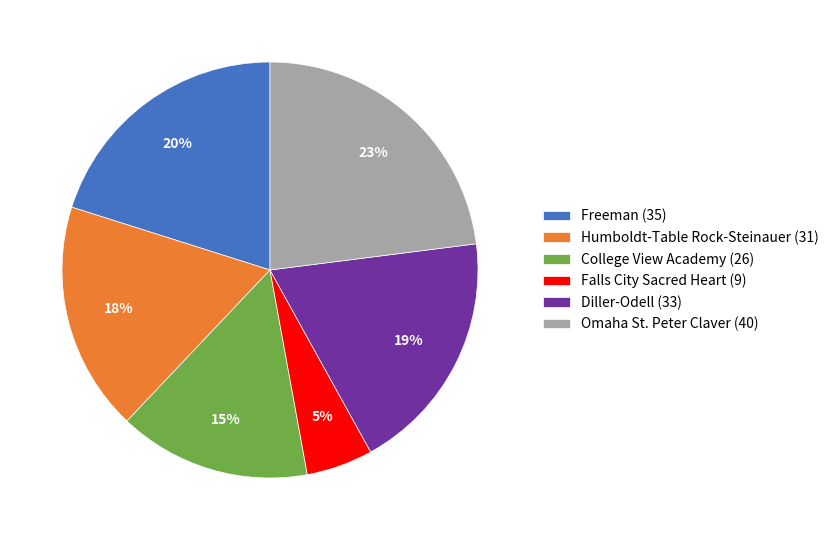

Is it true that Humboldt-Table Rock-Steinauer is 18% of the pie?

True